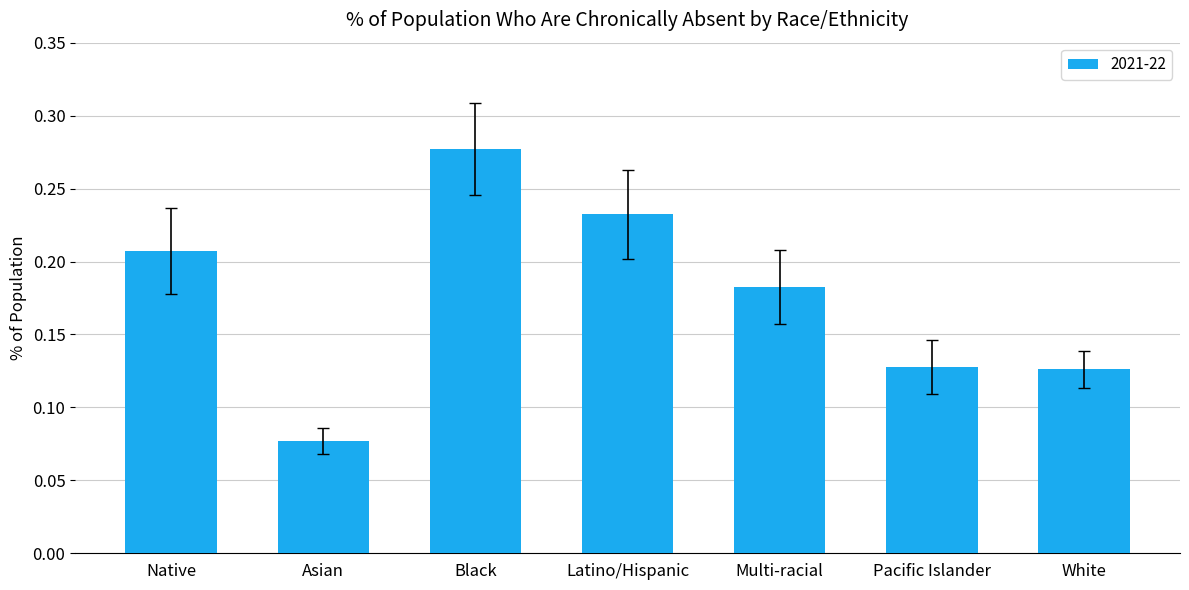

How many values are between 0 and 1?

7